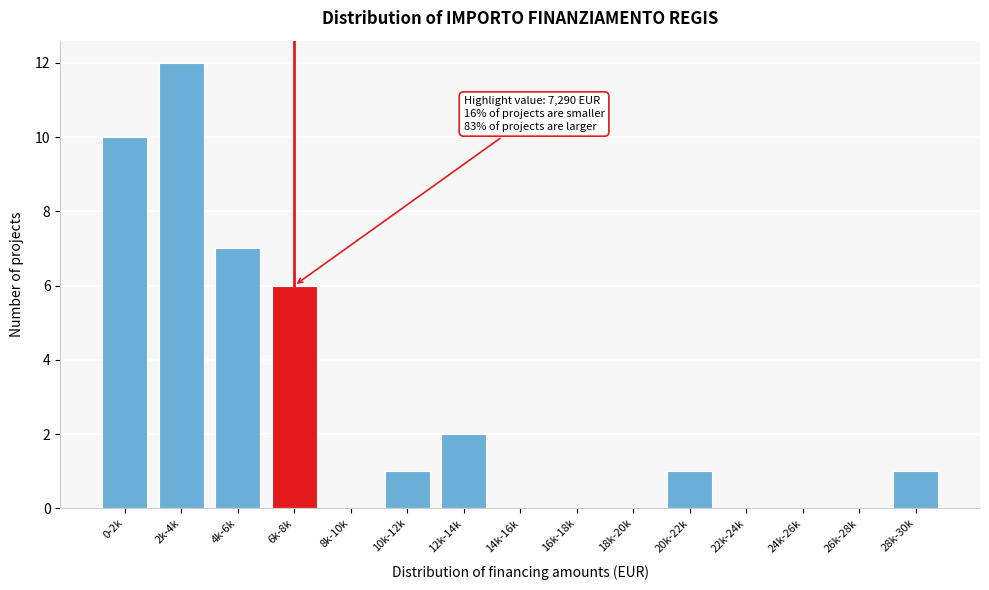

Reading right to left, list all the values displayed in this chart.

28k-30k=1	26k-28k=0	24k-26k=0	22k-24k=0	20k-22k=1	18k-20k=0	16k-18k=0	14k-16k=0	12k-14k=2	10k-12k=1	8k-10k=0	6k-8k=6	4k-6k=7	2k-4k=12	0-2k=10